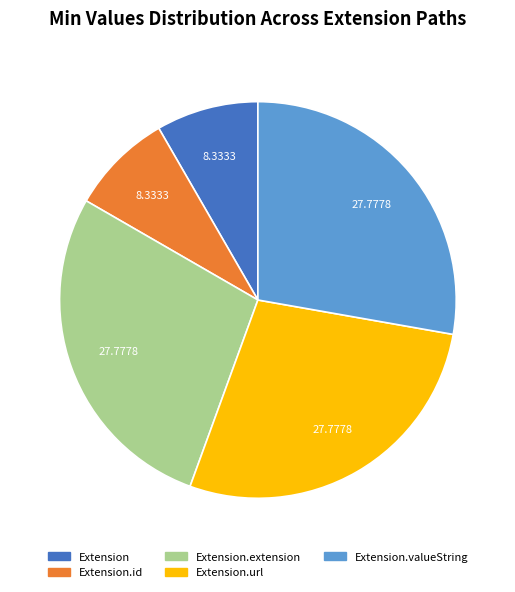

Which has a higher value, Extension.url or Extension?

Extension.url